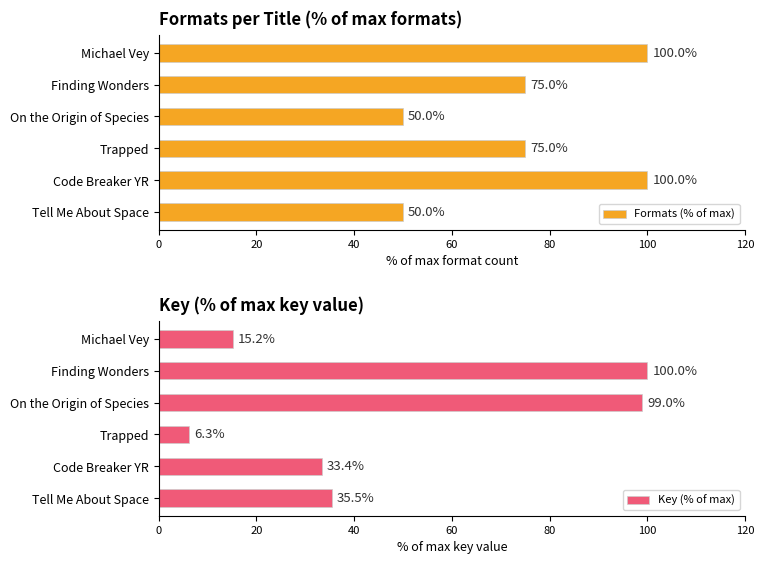

List the labels in order of Key (% of max) value, smallest first.

Trapped, Michael Vey, Code Breaker YR, Tell Me About Space, On the Origin of Species, Finding Wonders